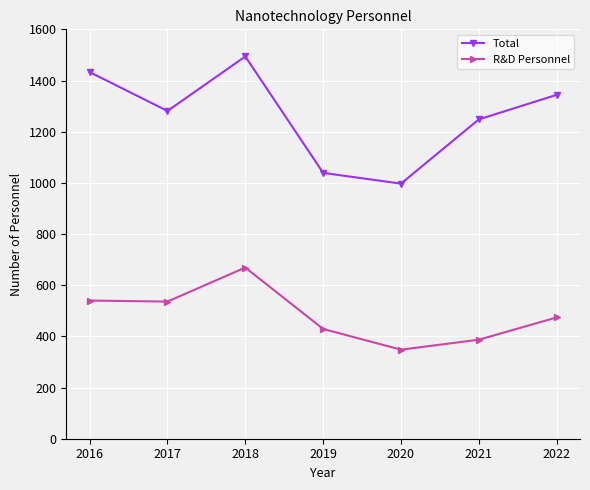

What is the value of the R&D Personnel point at the 7th from the left?

474